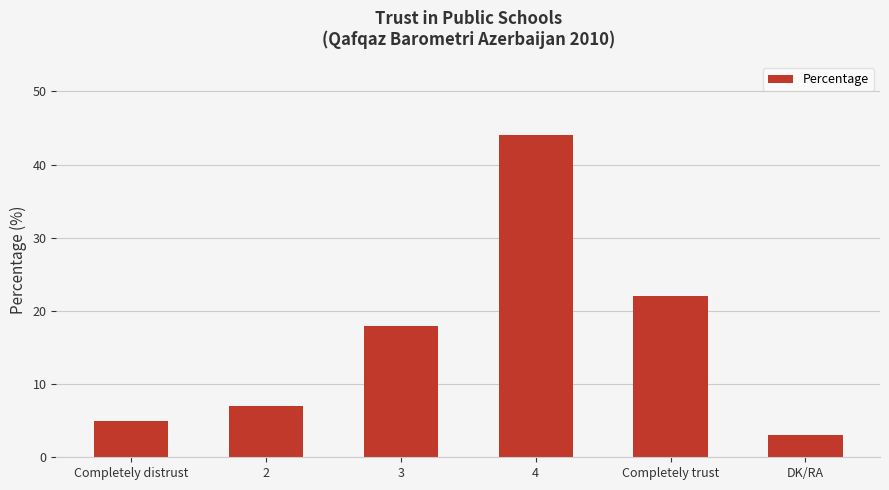

Reading left to right, extract all data points from this chart.

5	7	18	44	22	3